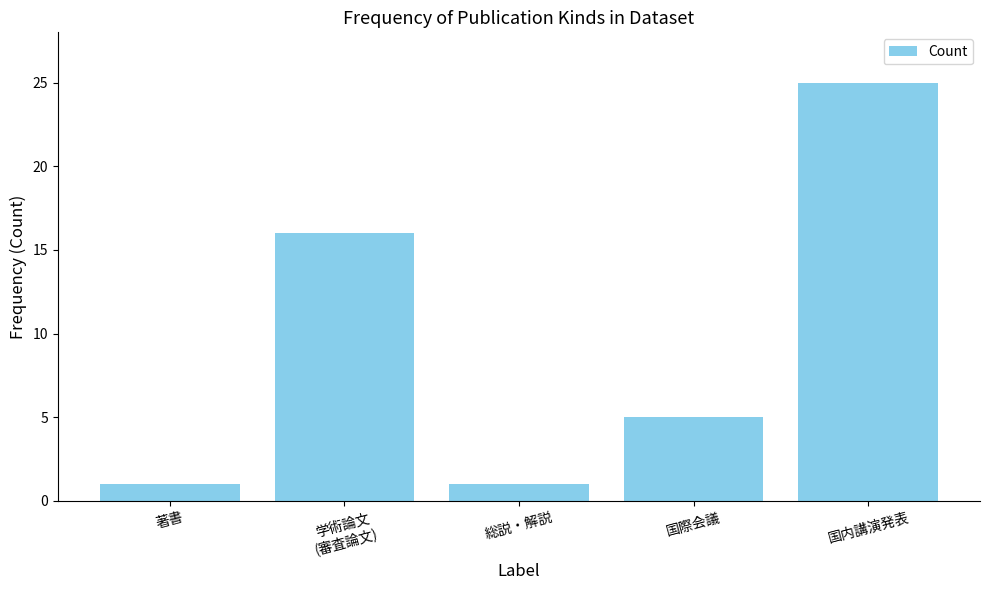

Where is the data nearest to the value 13?

学術論文
(審査論文)